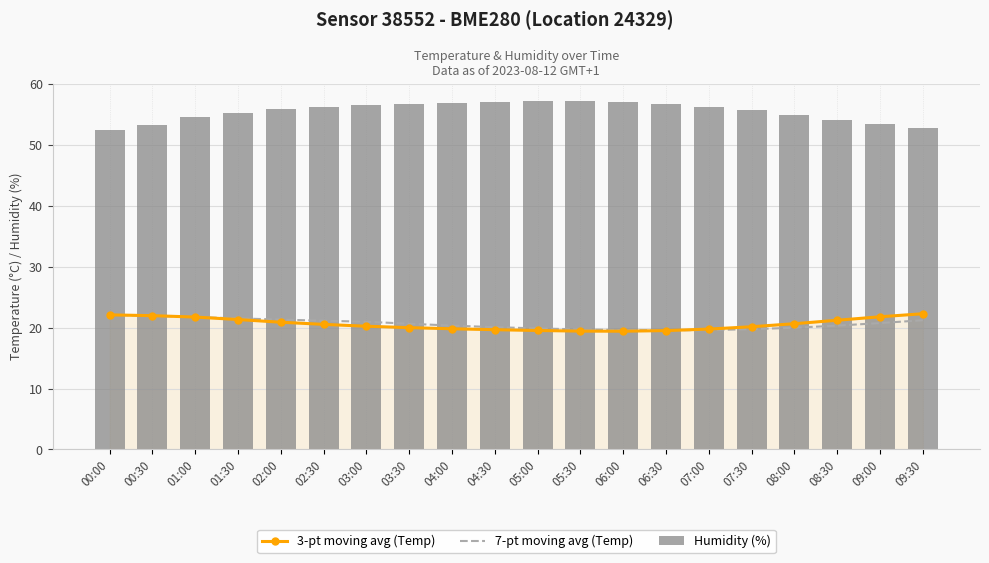

Reading left to right, extract all data points from this chart.

3-pt moving avg (Temp): 00:00=22.1	00:30=21.9	01:00=21.7	01:30=21.3	02:00=20.9	02:30=20.5	03:00=20.2	03:30=20.0	04:00=19.8	04:30=19.7	05:00=19.5	05:30=19.4	06:00=19.4	06:30=19.5	07:00=19.8	07:30=20.1	08:00=20.6	08:30=21.2	09:00=21.8	09:30=22.3
7-pt moving avg (Temp): 00:00=22.1	00:30=21.9	01:00=21.7	01:30=21.5	02:00=21.3	02:30=21.1	03:00=21.0	03:30=20.6	04:00=20.3	04:30=20.1	05:00=19.9	05:30=19.7	06:00=19.6	06:30=19.6	07:00=19.6	07:30=19.7	08:00=20.0	08:30=20.3	09:00=20.7	09:30=21.2
Humidity (%): 00:00=52.4	00:30=53.2	01:00=54.5	01:30=55.2	02:00=55.8	02:30=56.2	03:00=56.5	03:30=56.7	04:00=56.9	04:30=57.0	05:00=57.1	05:30=57.1	06:00=57.0	06:30=56.7	07:00=56.2	07:30=55.6	08:00=54.9	08:30=54.1	09:00=53.4	09:30=52.8